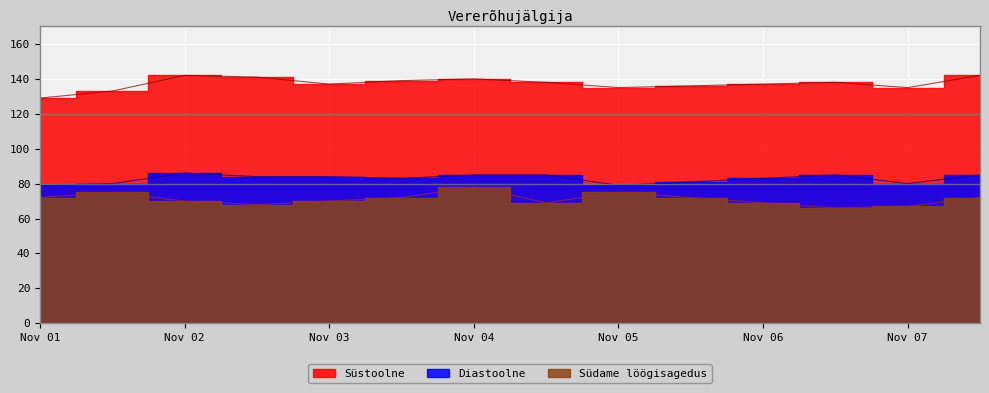

What is the value of the Süstoolne point at the 8th from the left?

138